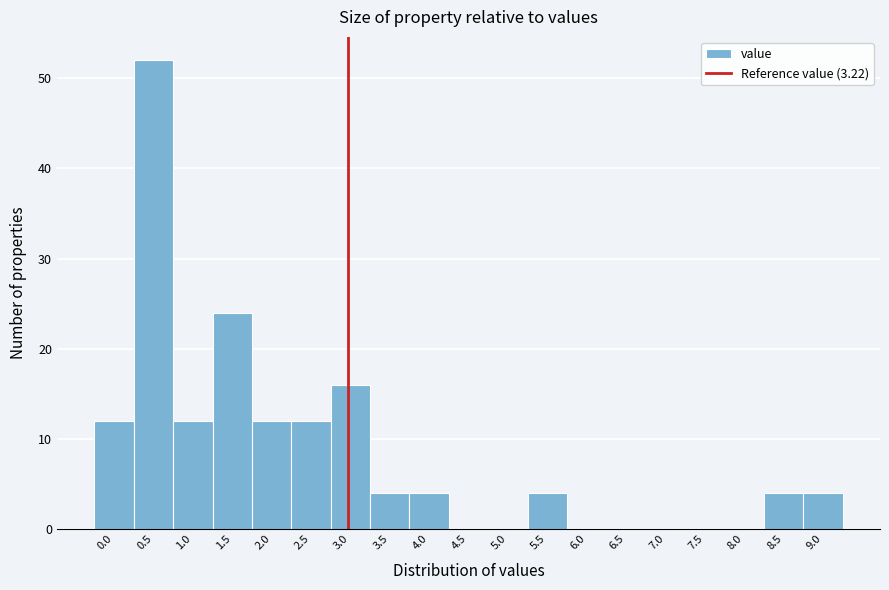

Reading right to left, transcribe all the data shown in this chart.

9.0=4	8.5=4	8.0=0	7.5=0	7.0=0	6.5=0	6.0=0	5.5=4	5.0=0	4.5=0	4.0=4	3.5=4	3.0=16	2.5=12	2.0=12	1.5=24	1.0=12	0.5=52	0.0=12